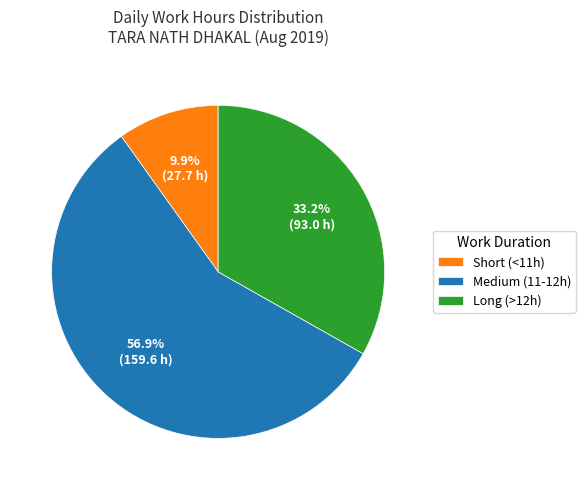

Rank the categories by value from highest to lowest.

Medium (11-12h), Long (>12h), Short (<11h)